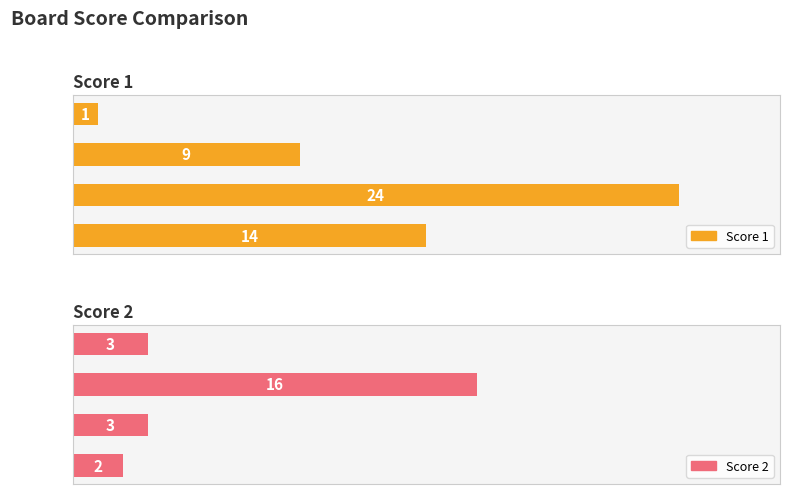

List the series in order of their peak value, highest first.

Score 1, Score 2